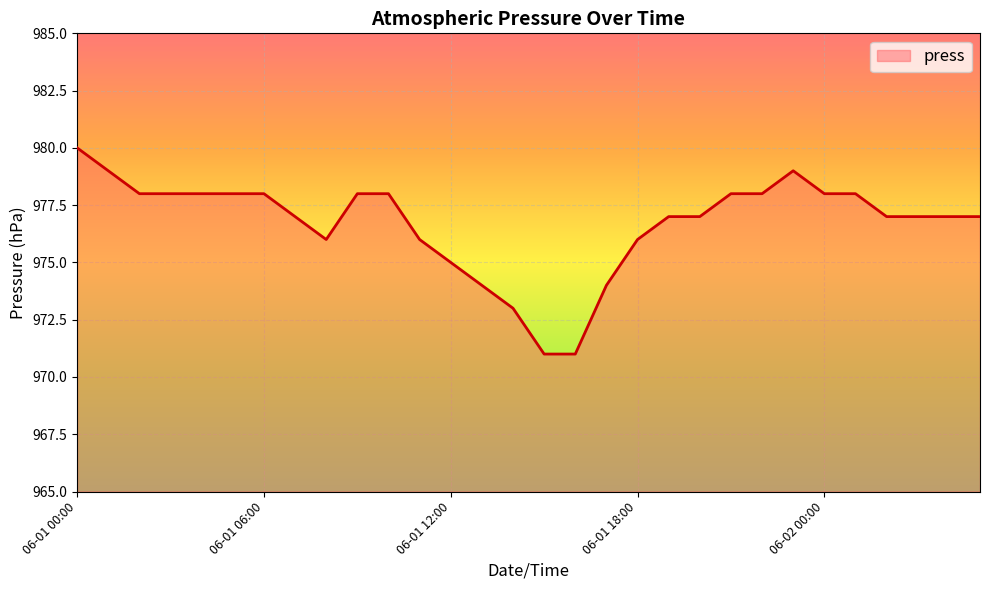

What is the greatest value displayed?

980